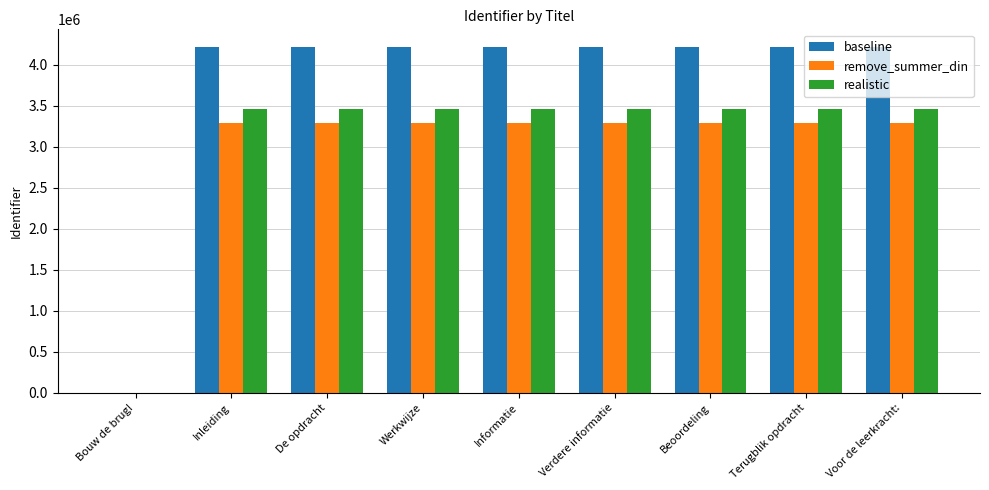

What is the sum of all baseline values?

33741893.0